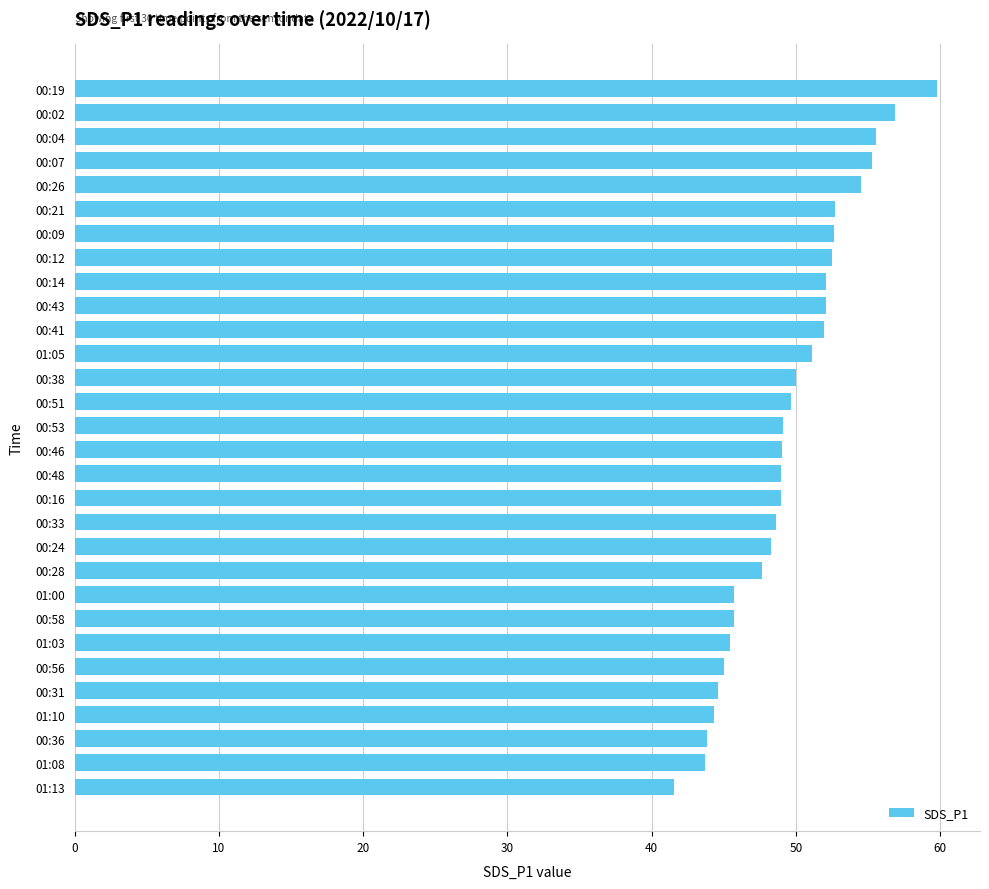

Which label corresponds to the smallest value in the chart?

01:13